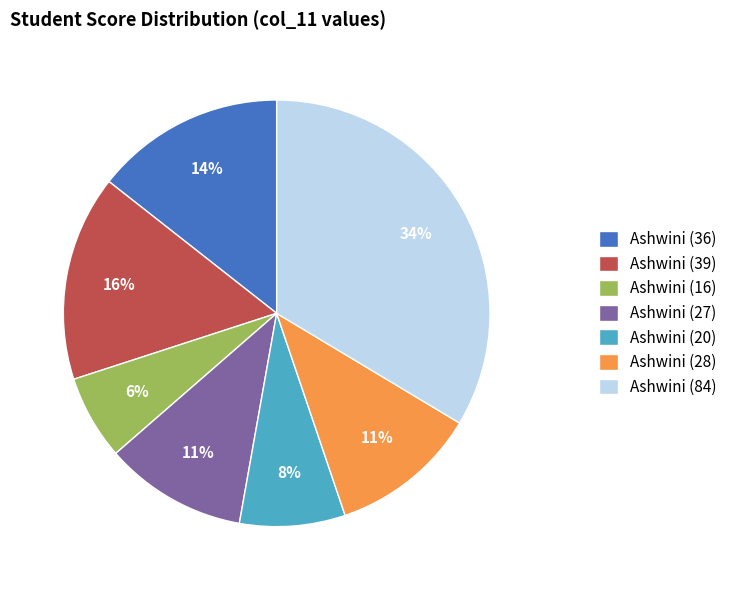

Is there any slice that represents more than half of the pie?

No